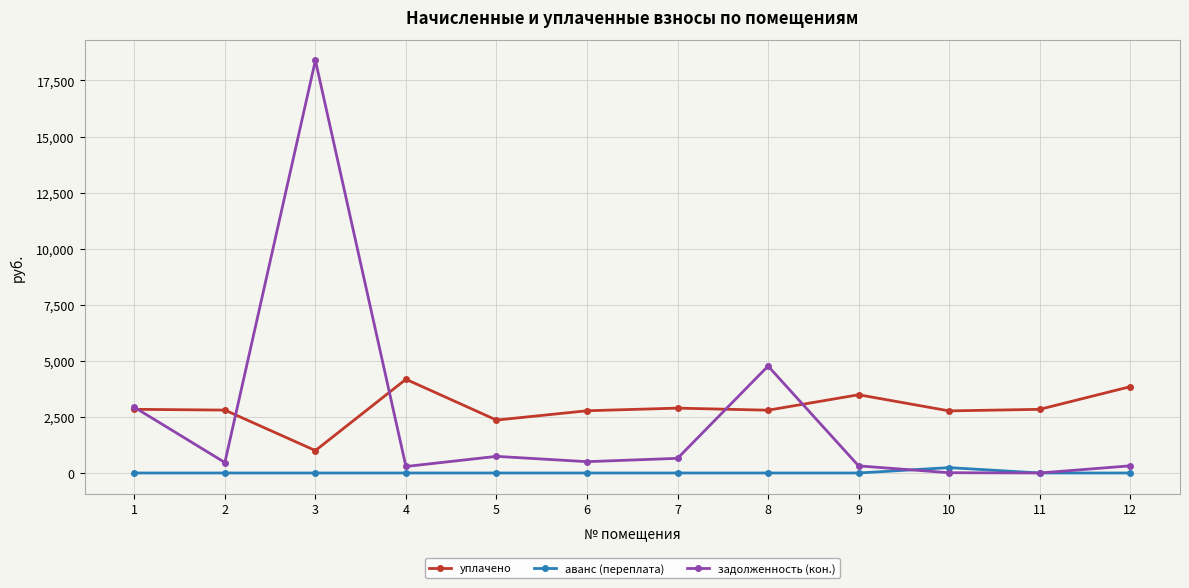

True or false: уплачено has more than 0 points higher than both neighbors.

True